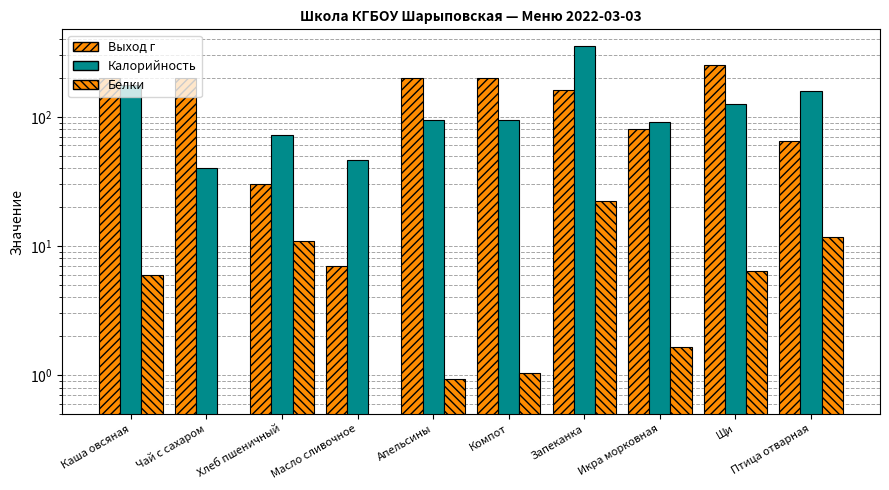

What position from the left is Икра морковная?

8